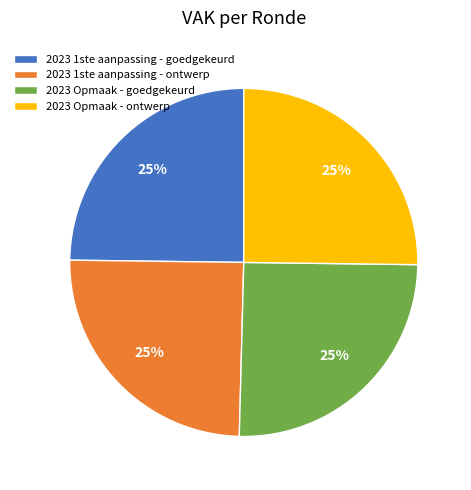

What is the ratio of the value at 2023 1ste aanpassing - ontwerp to the value at 2023 Opmaak - goedgekeurd?

1.0